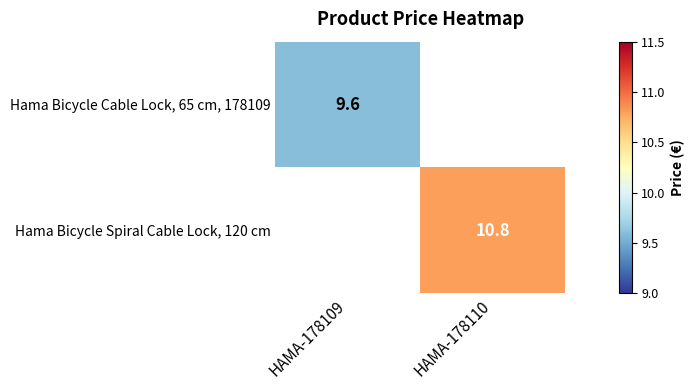

The Hama Bicycle Cable Lock, 65 cm, 178109 series shows 14.9 at HAMA-178109. True or false?

False